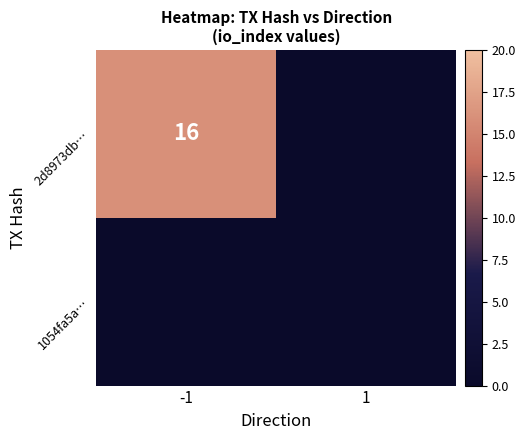

Where is 1054fa5a… nearest to the value 0?

-1